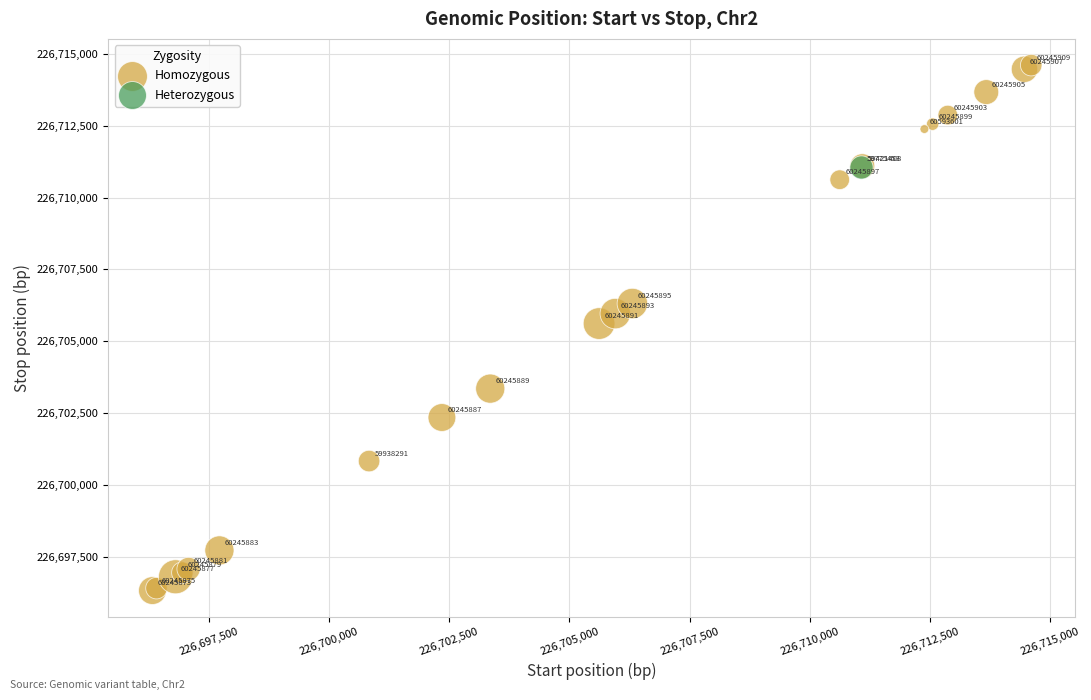

What are all the series names shown in the legend?

Homozygous, Heterozygous